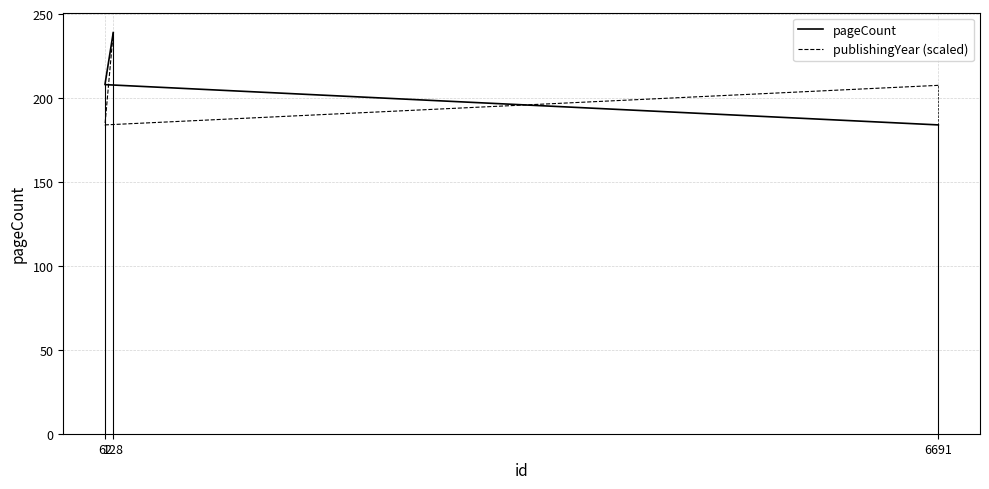

At which label is pageCount closest to 211?

62